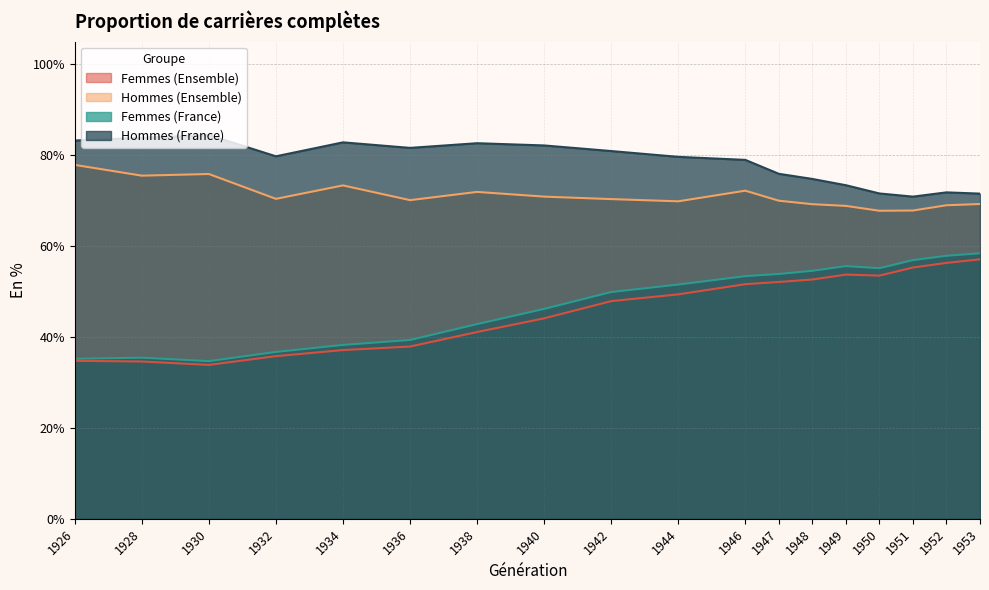

Where does the Hommes (France) series first go above 79?

1926